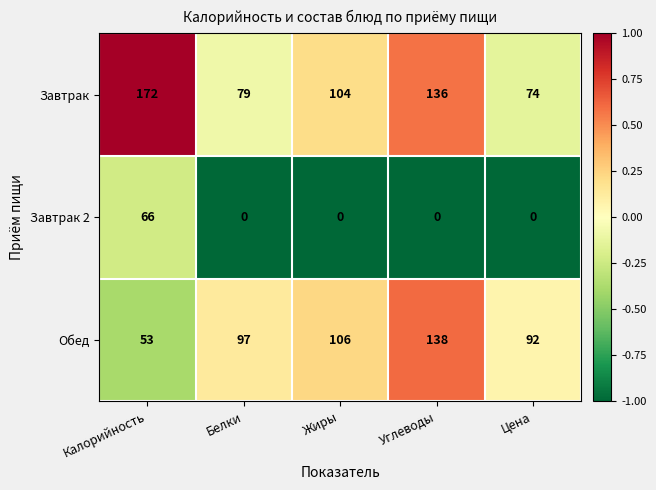

Which series has the largest range (max minus min)?

Завтрак